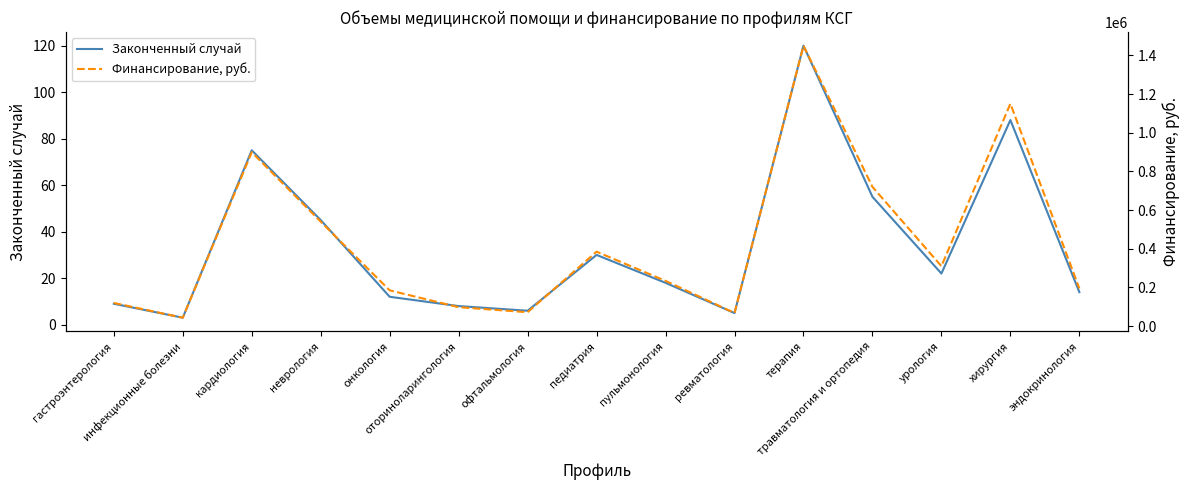

How many lines are shown in the chart?

2